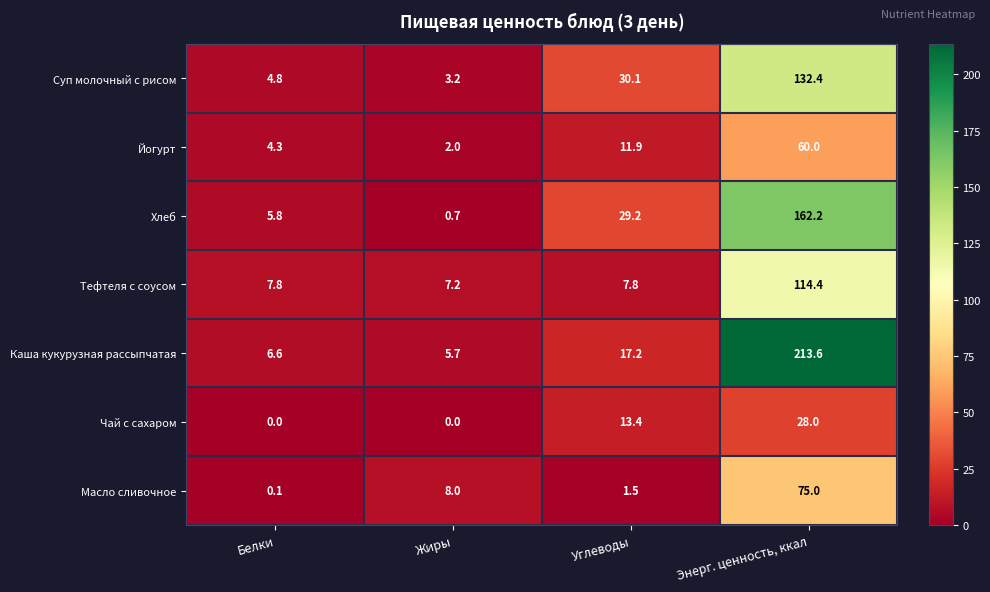

What is the total value across all series at Белки?

29.4